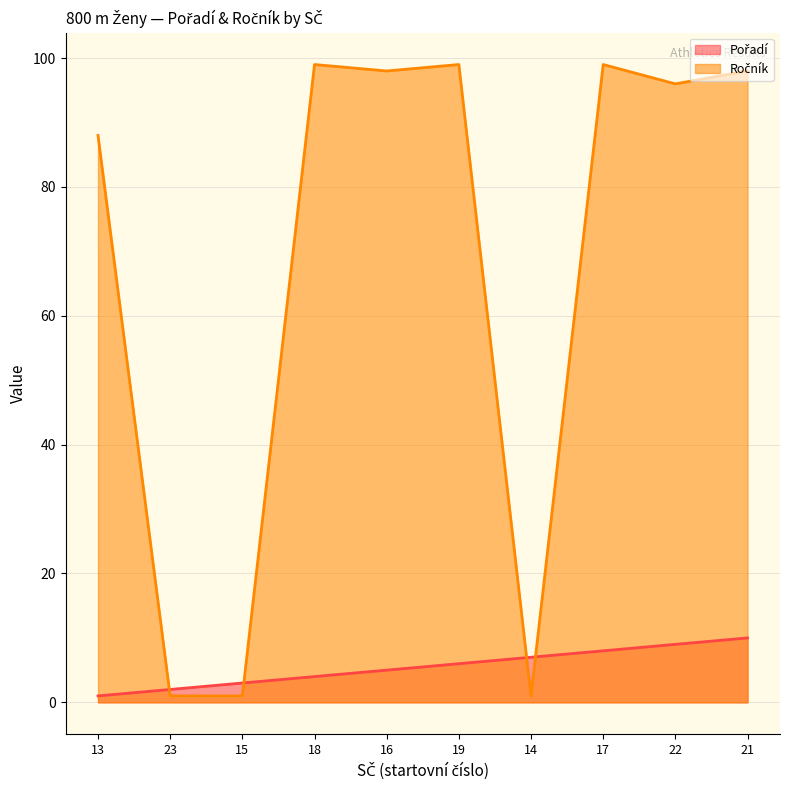

What is the spread (max minus min) of values at 21?

88